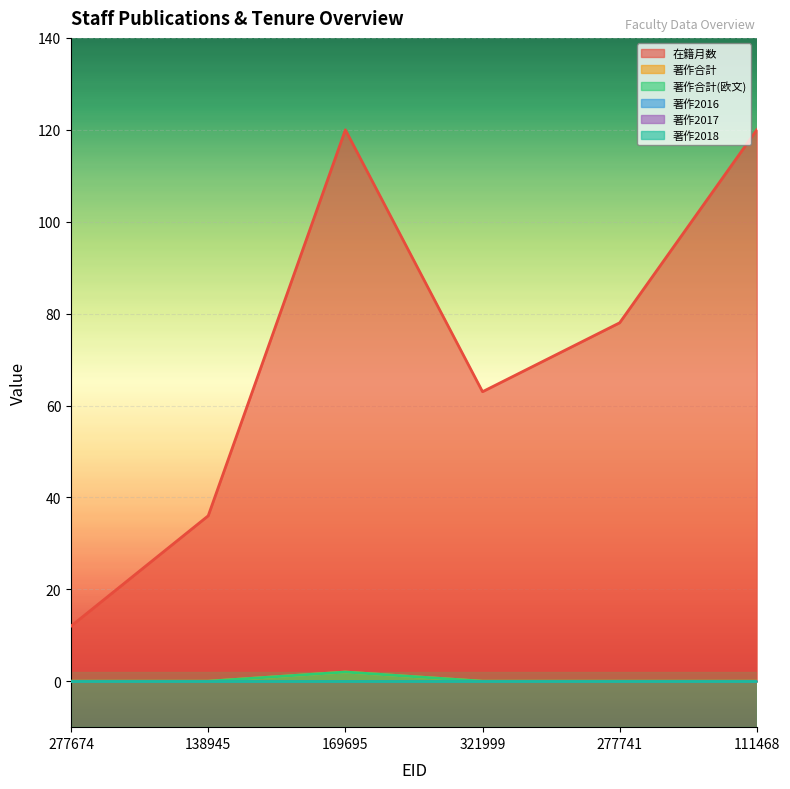

What is the lowest value of the 在籍月数 series?

12